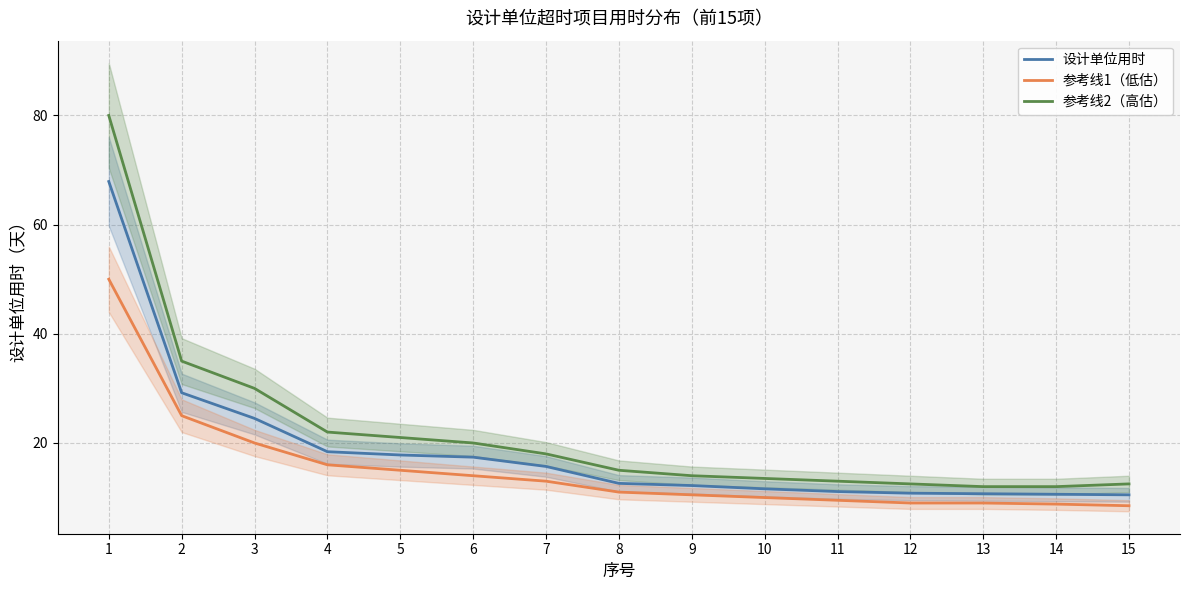

At how many categories does at least one series exceed 25?

3